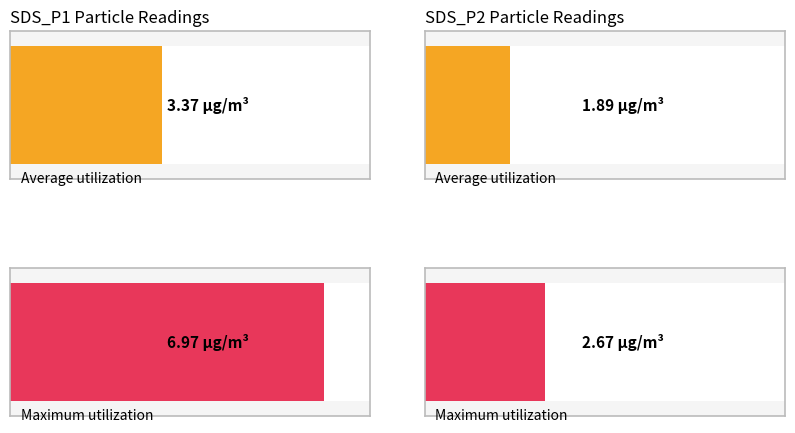

Which series has the largest total across all categories?

SDS_P1